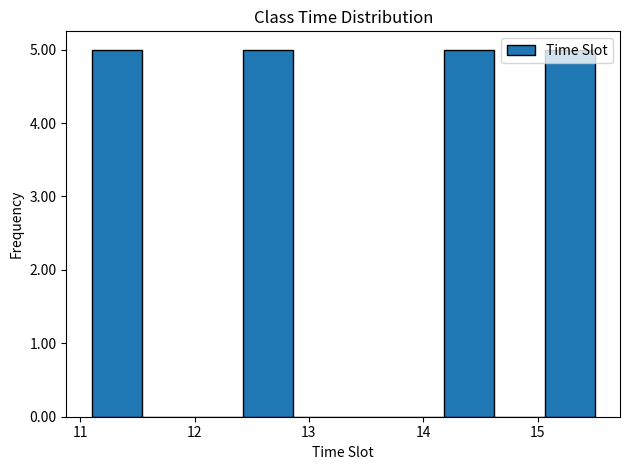

Reading left to right, transcribe this chart: for each bar, give the range it covers on the x-axis and its height. Neither the bar edges nor the heights are printed on the chart, so give them approximately, as read against the axes.

11.10 to 11.54: 5
11.54 to 11.98: 0
11.98 to 12.42: 0
12.42 to 12.86: 5
12.86 to 13.30: 0
13.30 to 13.74: 0
13.74 to 14.18: 0
14.18 to 14.62: 5
14.62 to 15.06: 0
15.06 to 15.50: 5